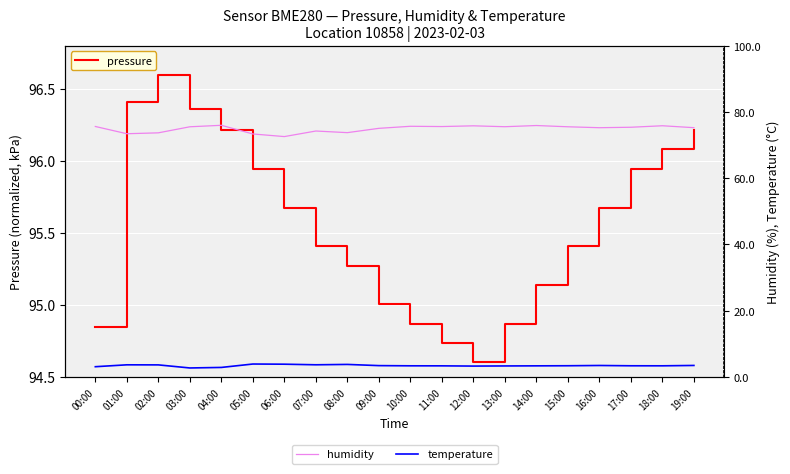

What is the greatest value displayed?

96.6